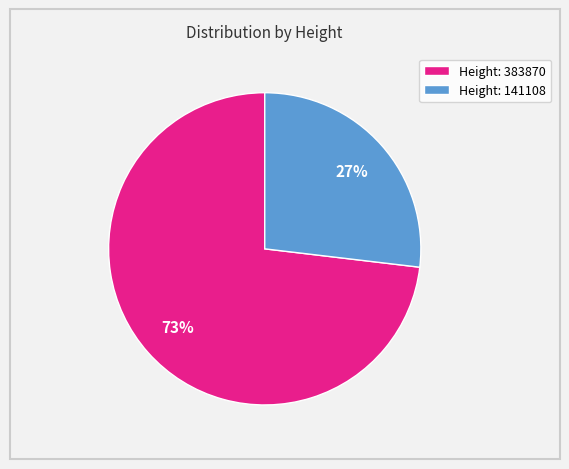

To the nearest percent, what portion does Height: 141108 represent?

27%